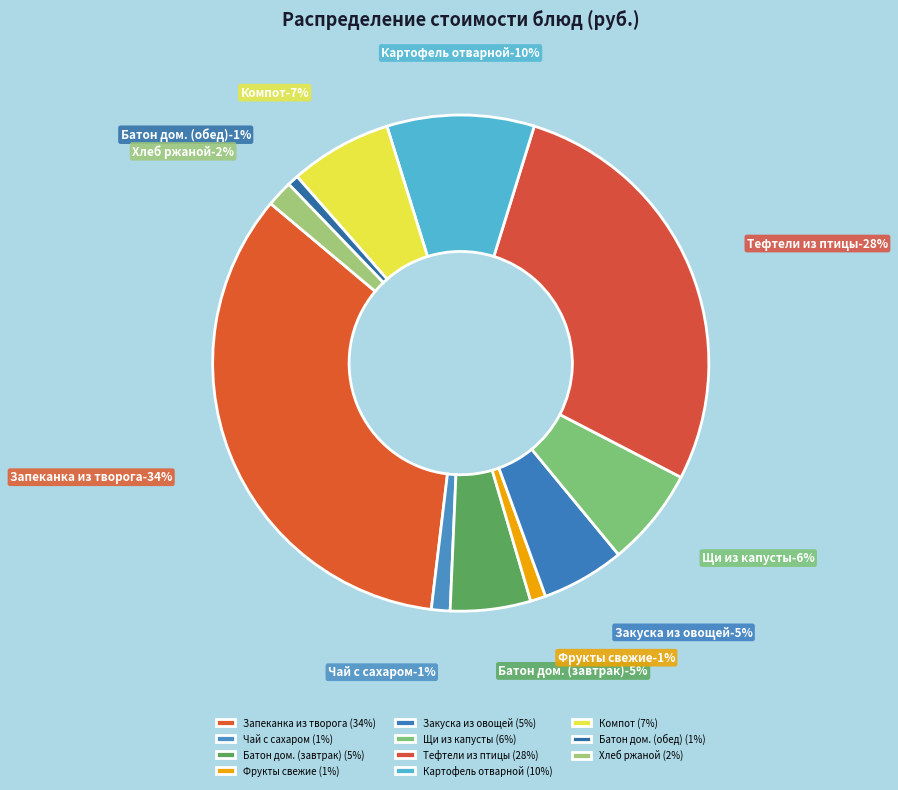

Is Фрукты свежие the majority of the pie?

No